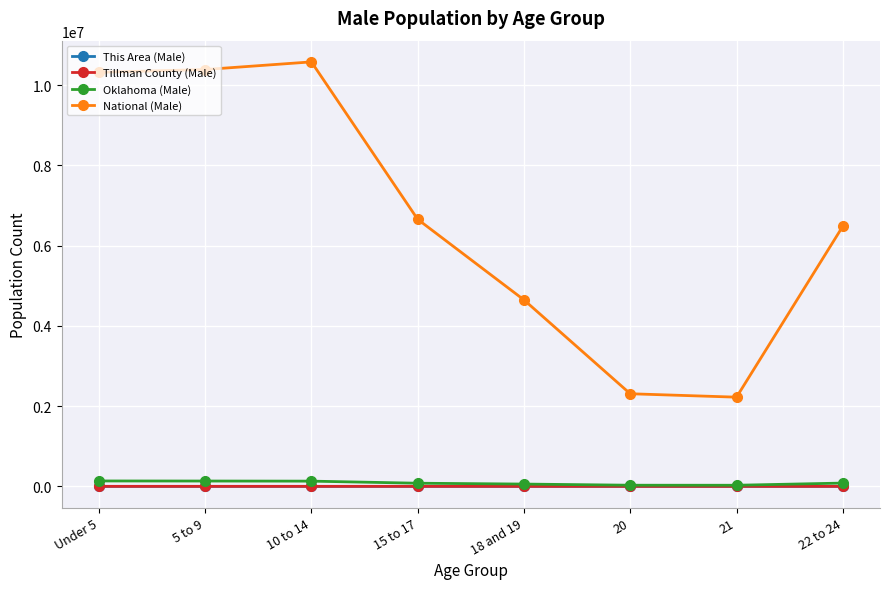

Where is the first local maximum for National (Male)?

10 to 14